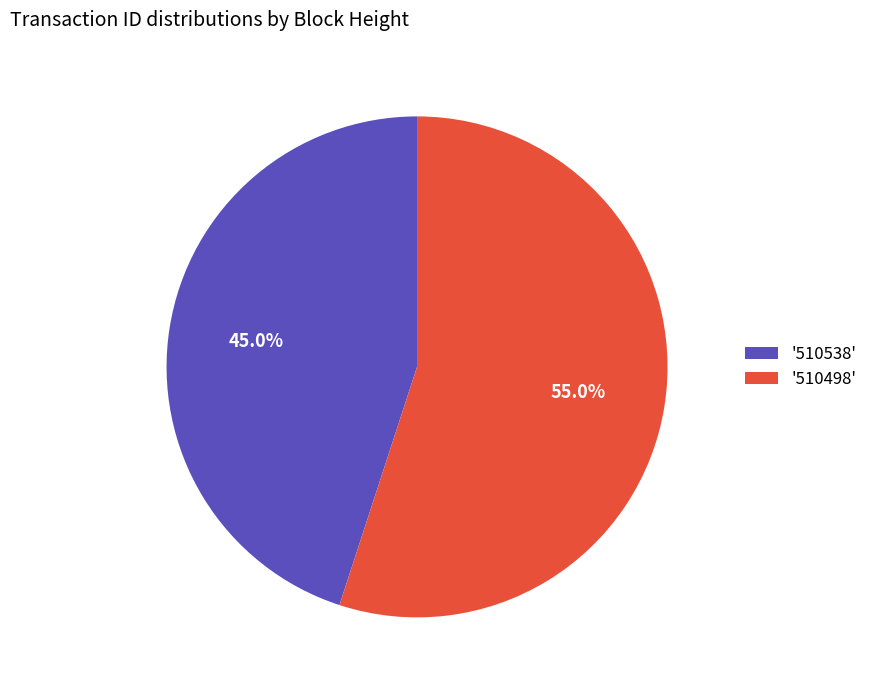

Which category has the biggest portion of the pie?

'510498'